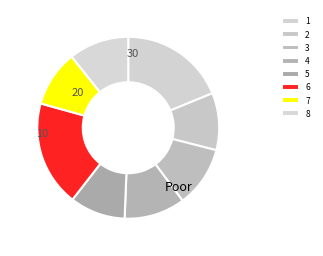

Which slice is the smallest?

5